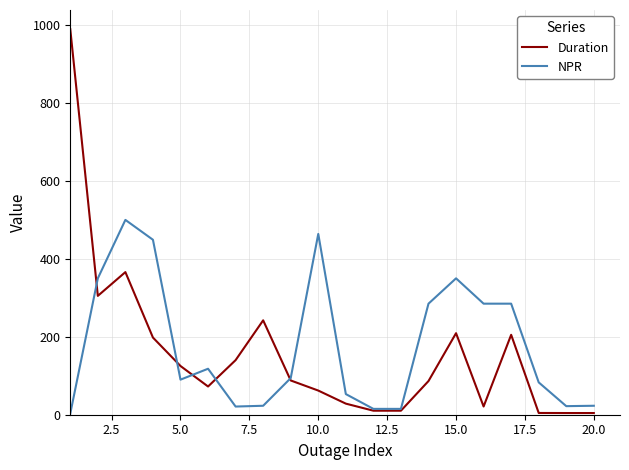

Which series has the largest total across all categories?

NPR